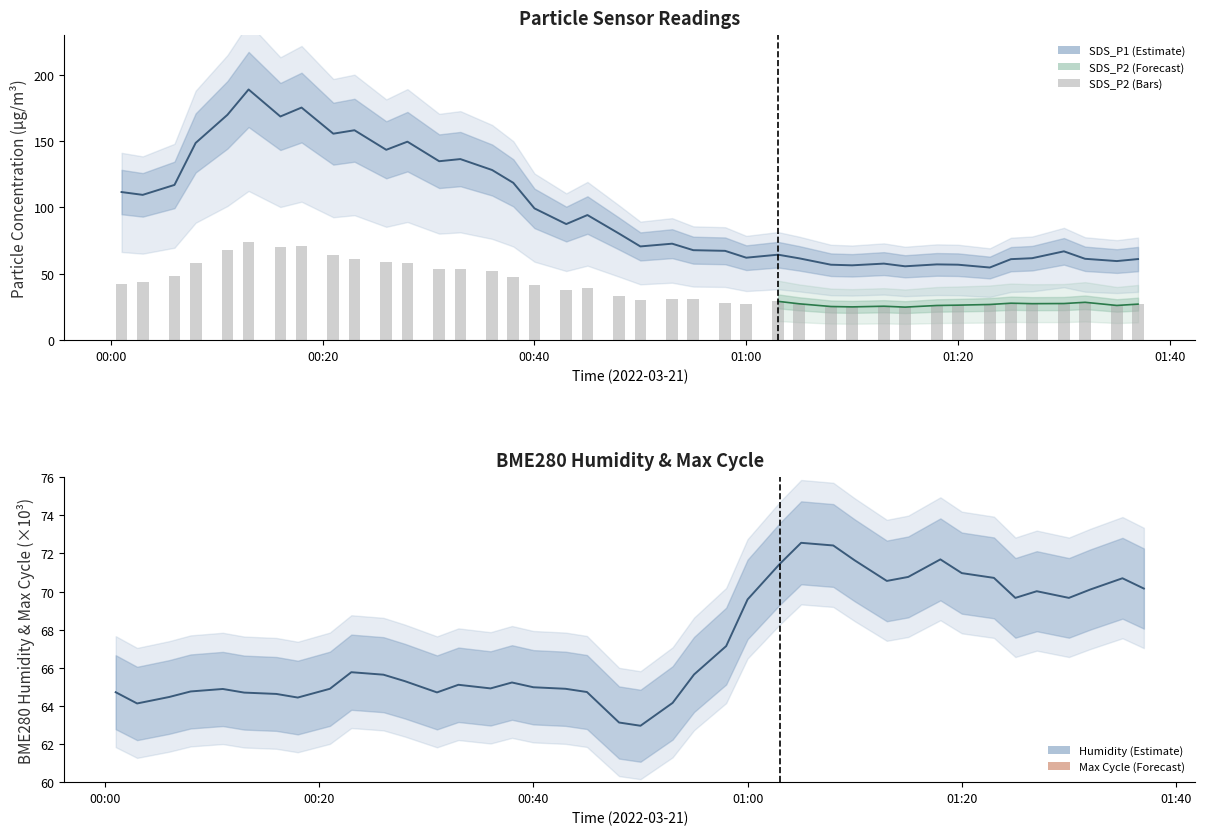

What position from the right is 2022/03/21 00:16?

34